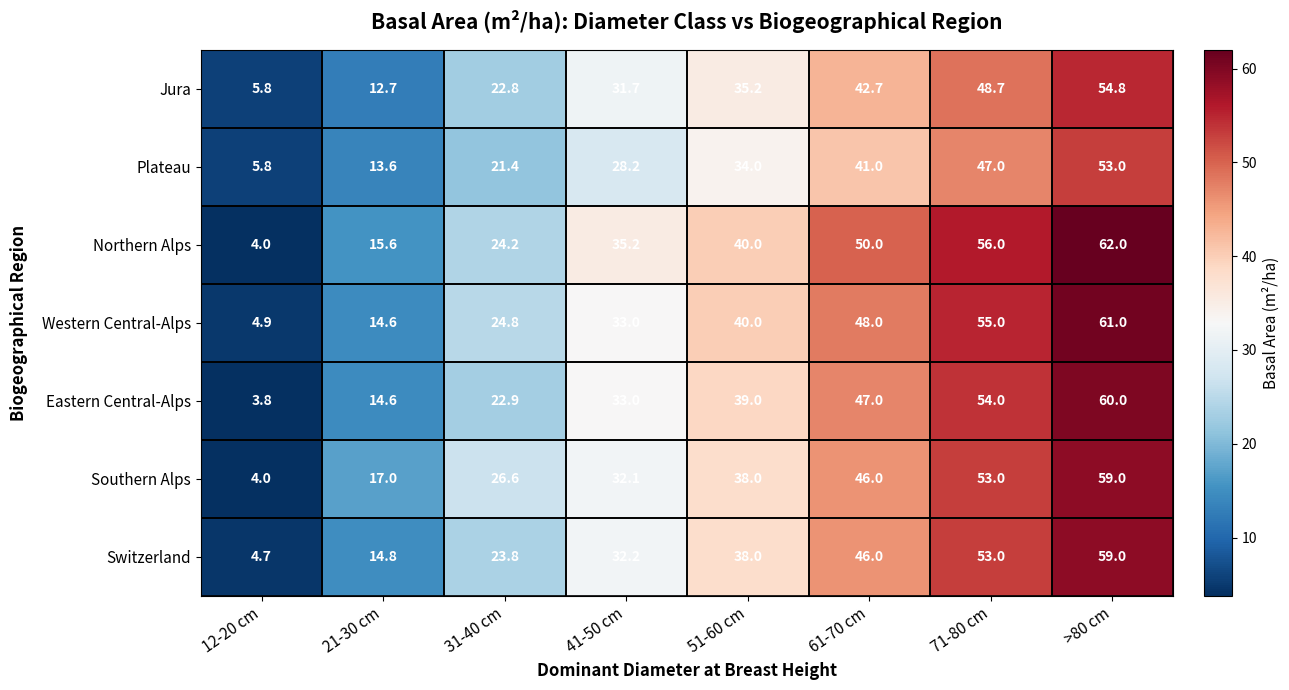

List the labels in order of Eastern Central-Alps value, smallest first.

12-20 cm, 21-30 cm, 31-40 cm, 41-50 cm, 51-60 cm, 61-70 cm, 71-80 cm, >80 cm